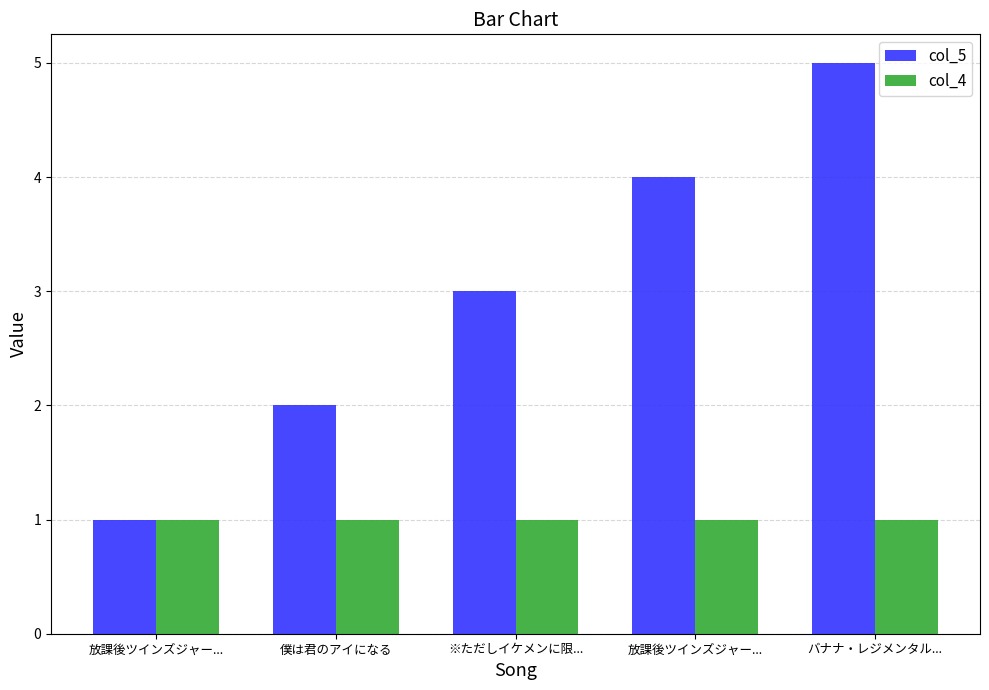

How many bars are there in each group?

2